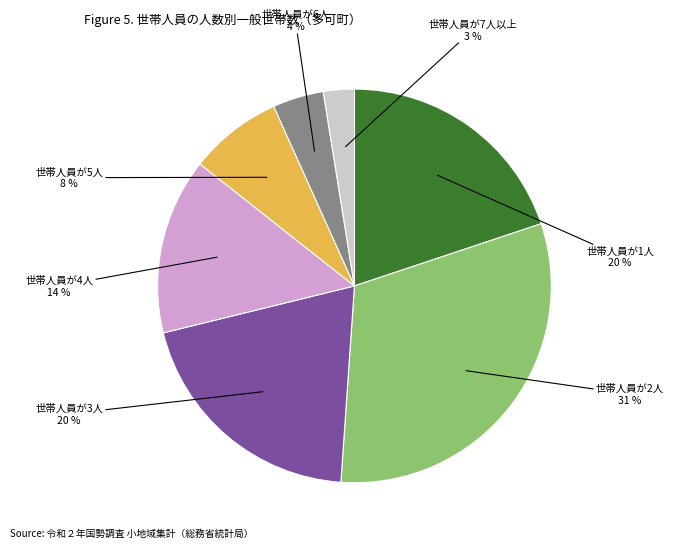

Is there a majority slice in this chart?

No